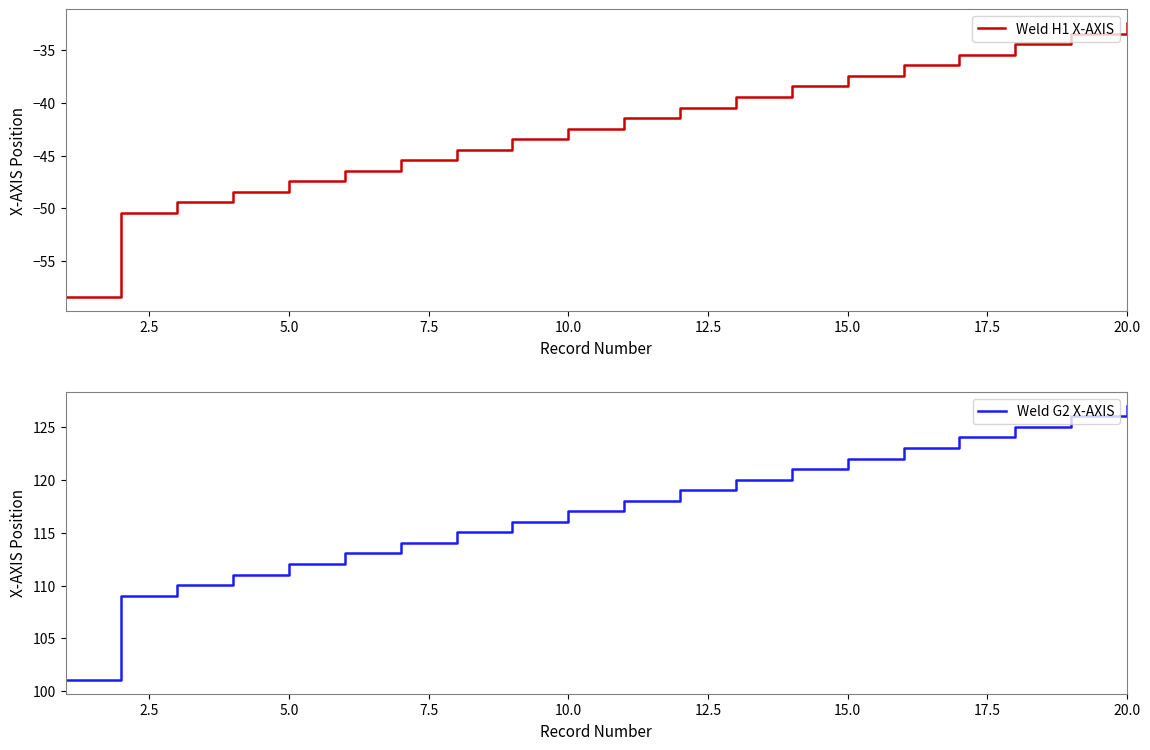

Is it true that Weld H1 X-AXIS equals -47.5 at 5.0?

True